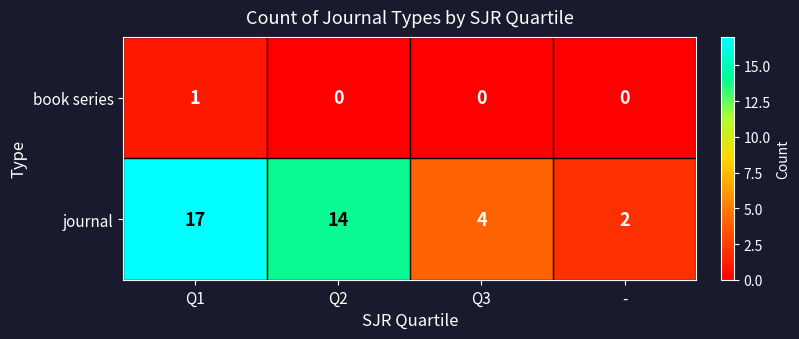

The value of book series at Q1 is 2. True or false?

False